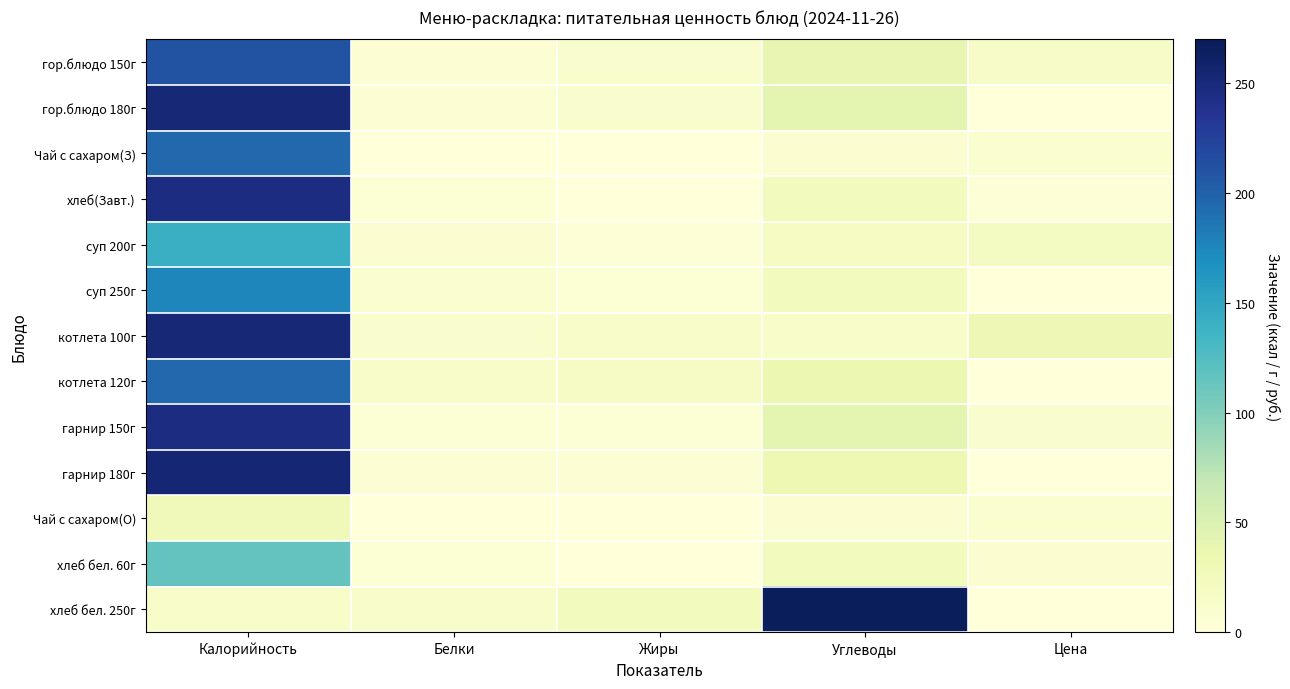

Reading left to right, extract all data points from this chart.

гор.блюдо 150г: Калорийность=211.0	Белки=5.5	Жиры=10.0	Углеводы=38.0	Цена=15.0
гор.блюдо 180г: Калорийность=253.0	Белки=6.1	Жиры=10.7	Углеводы=42.0	Цена=0.0
Чай с сахаром(З): Калорийность=196.0	Белки=0.0	Жиры=0.0	Углеводы=6.4	Цена=8.6
хлеб(Завт.): Калорийность=246.0	Белки=4.6	Жиры=0.6	Углеводы=22.9	Цена=3.2
суп 200г: Калорийность=141.0	Белки=7.0	Жиры=4.0	Углеводы=18.0	Цена=20.0
суп 250г: Калорийность=176.0	Белки=9.0	Жиры=5.0	Углеводы=23.0	Цена=0.0
котлета 100г: Калорийность=253.0	Белки=10.0	Жиры=13.0	Углеводы=13.0	Цена=31.2
котлета 120г: Калорийность=196.0	Белки=13.0	Жиры=16.0	Углеводы=34.0	Цена=0.0
гарнир 150г: Калорийность=246.0	Белки=5.0	Жиры=5.0	Углеводы=42.0	Цена=11.4
гарнир 180г: Калорийность=254.0	Белки=6.0	Жиры=6.0	Углеводы=32.0	Цена=0.0
Чай с сахаром(О): Калорийность=26.4	Белки=0.2	Жиры=0.0	Углеводы=6.4	Цена=8.9
хлеб бел. 60г: Калорийность=115.7	Белки=4.6	Жиры=0.0	Углеводы=22.9	Цена=6.5
хлеб бел. 250г: Калорийность=14.0	Белки=12.0	Жиры=24.0	Углеводы=267.0	Цена=0.0